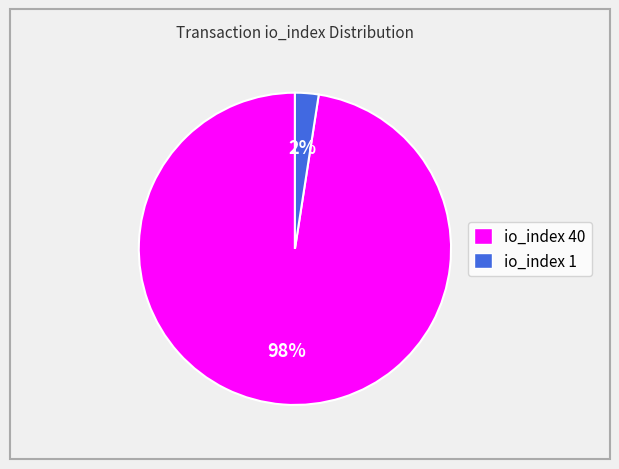

True or false: io_index 1 accounts for 2% of the total.

True